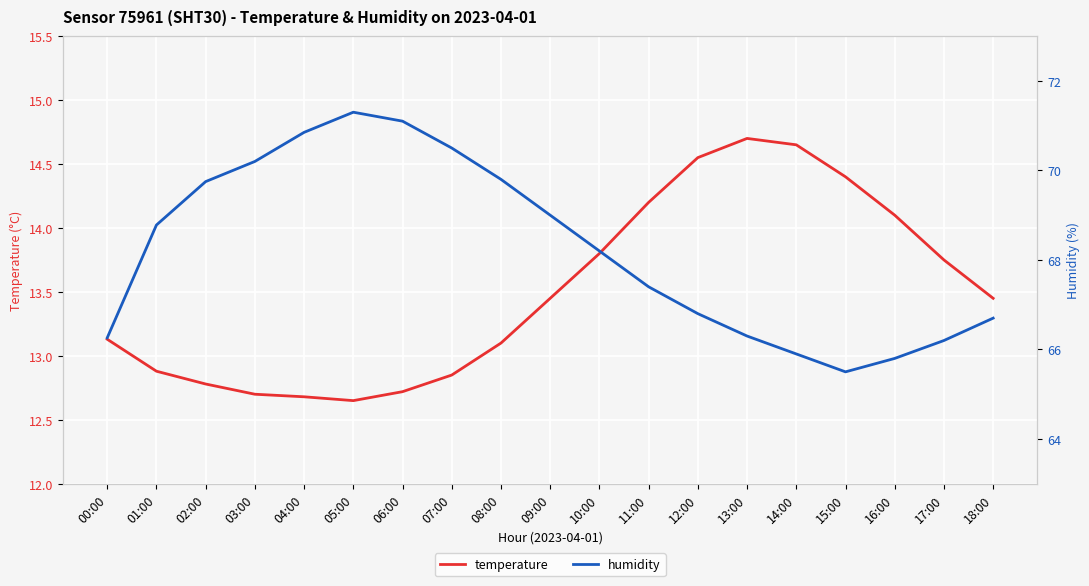

Is it true that temperature equals 2.8 at 06:00?

False